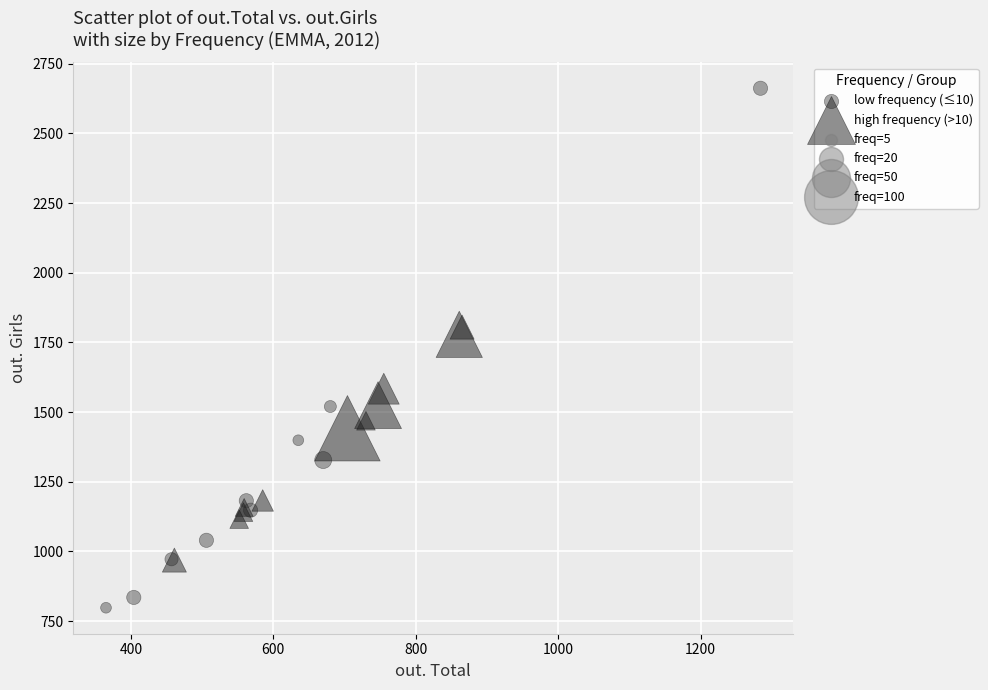

Which series contains the highest Y value?

low frequency (≤10)